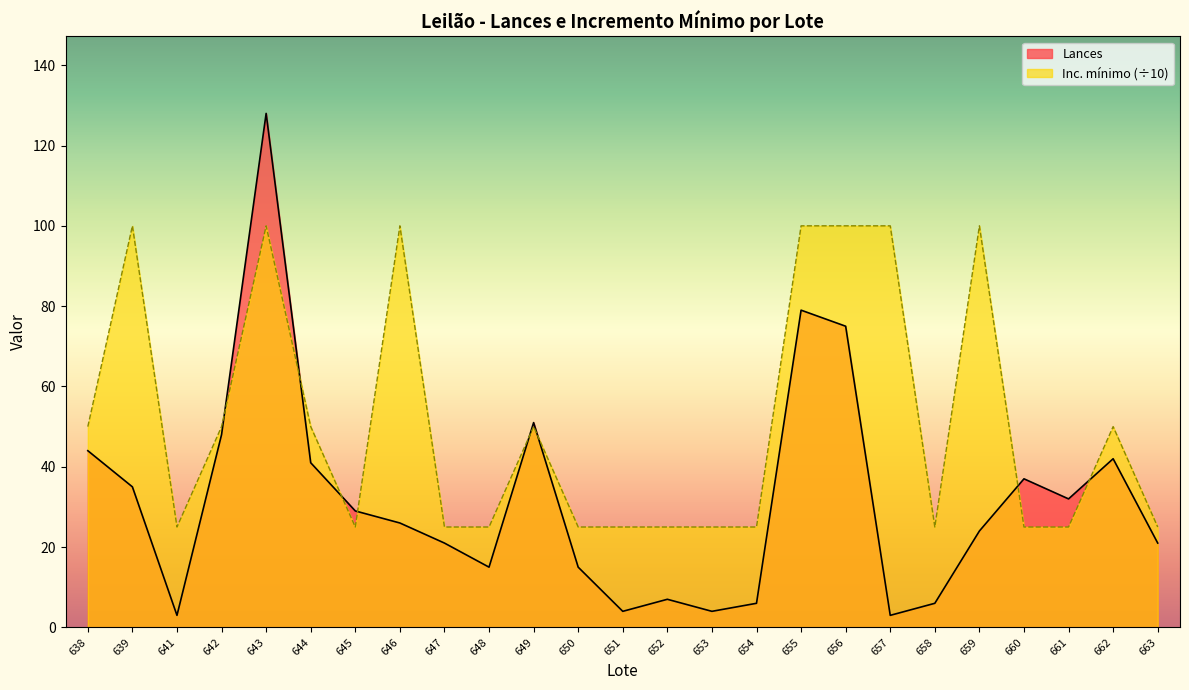

Is the value of Inc. mínimo at 662 greater than the value of Lances at 647?

Yes